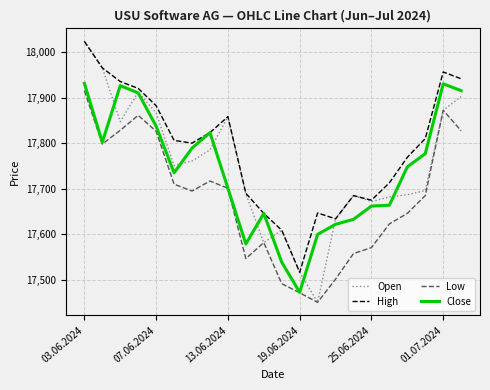

Which series has the widest spread of values?

Open